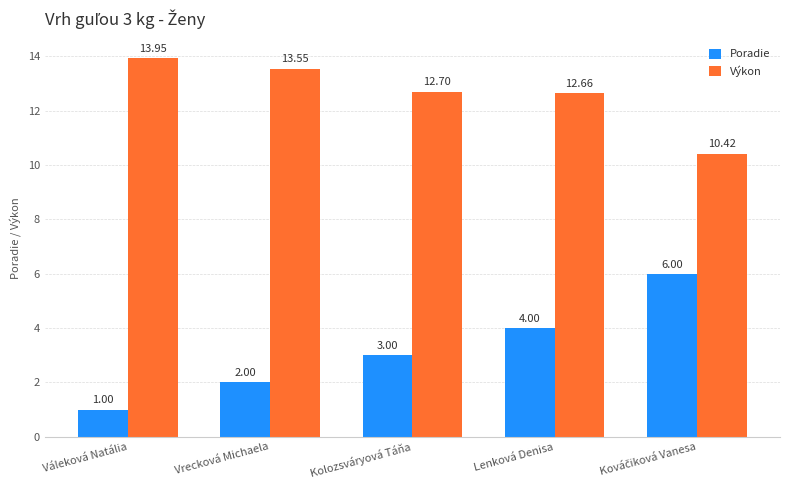

List the series in order of their overall mean, highest first.

Výkon, Poradie